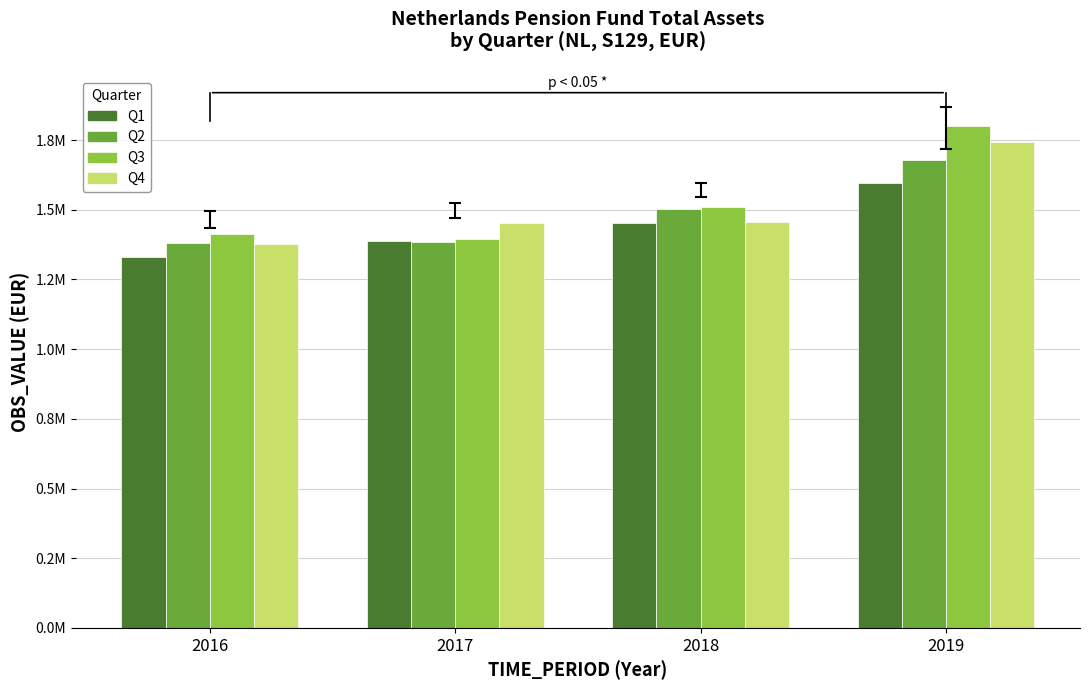

True or false: Q1 has a value of 430840 at 2018.

False